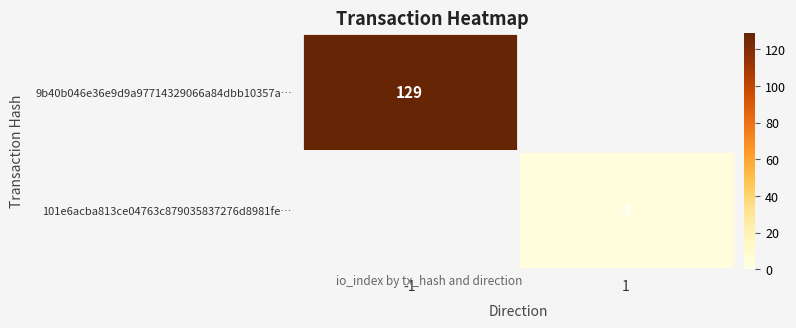

How many data points does each series have?

2